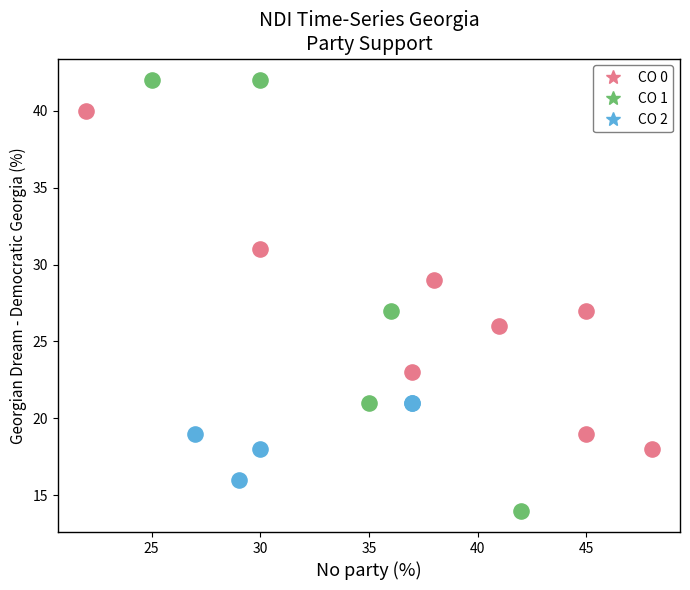

Which series has the widest spread of Y values?

CO 1